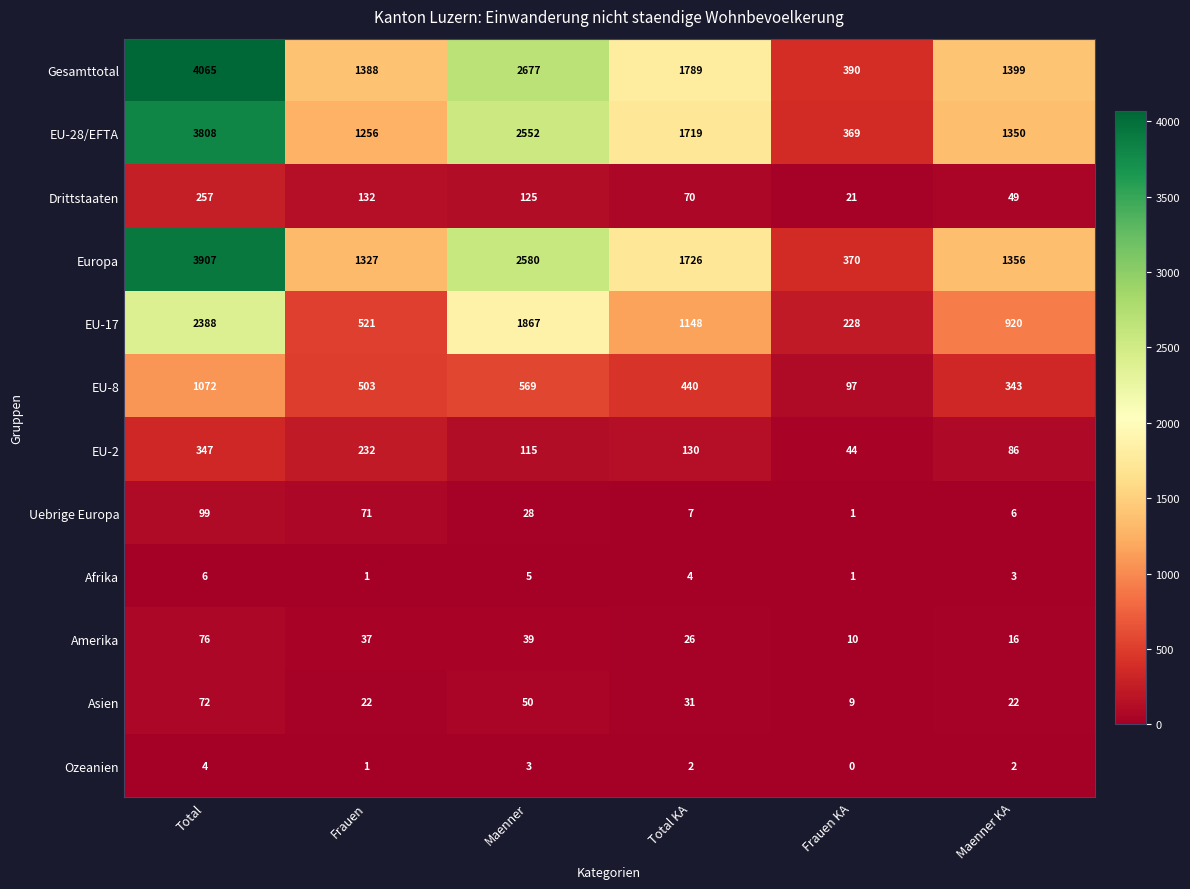

At which label is EU-2 closest to 195?

Frauen